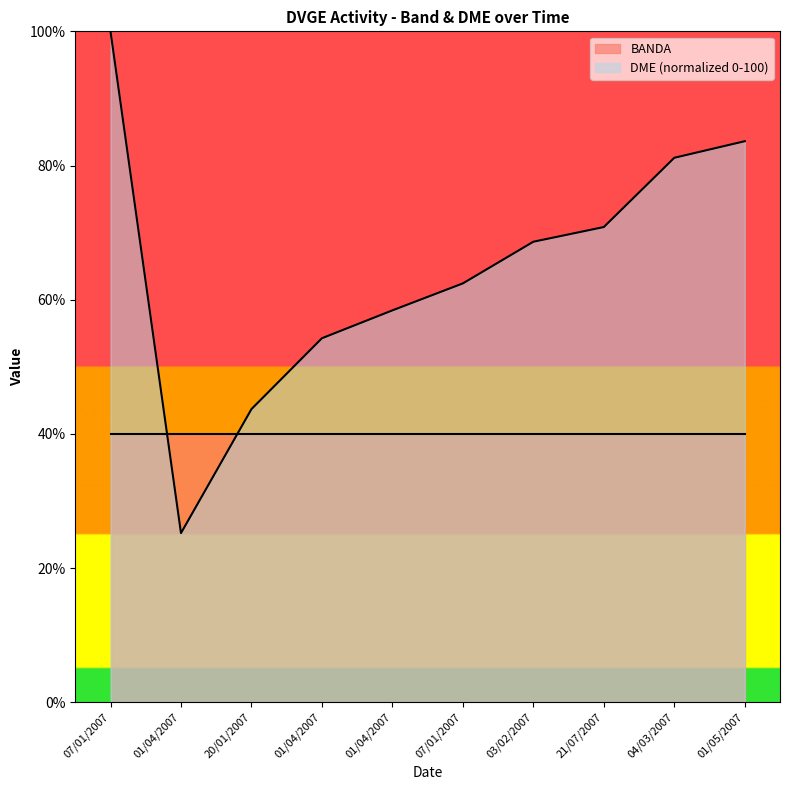

List the labels in order of value, largest first.

07/01/2007, 01/05/2007, 04/03/2007, 21/07/2007, 03/02/2007, 07/01/2007, 01/04/2007, 01/04/2007, 20/01/2007, 01/04/2007